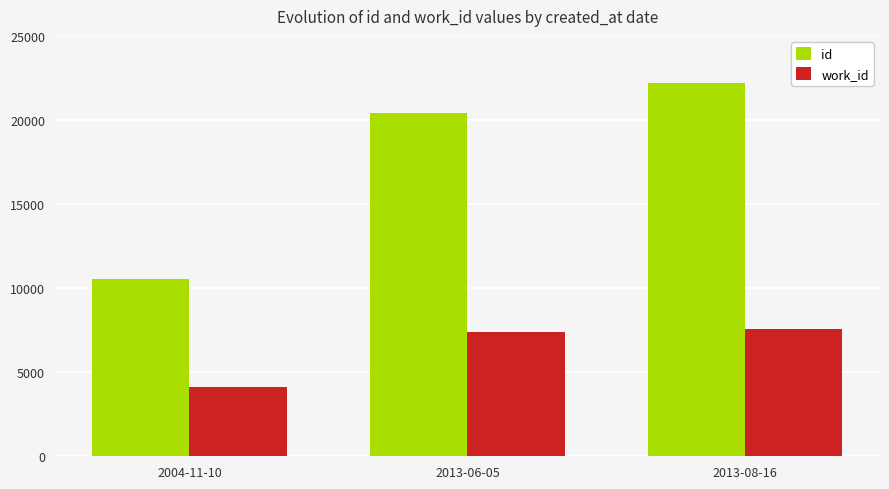

Reading left to right, list all the values displayed in this chart.

id: 10547	20396	22216
work_id: 4096	7399	7593